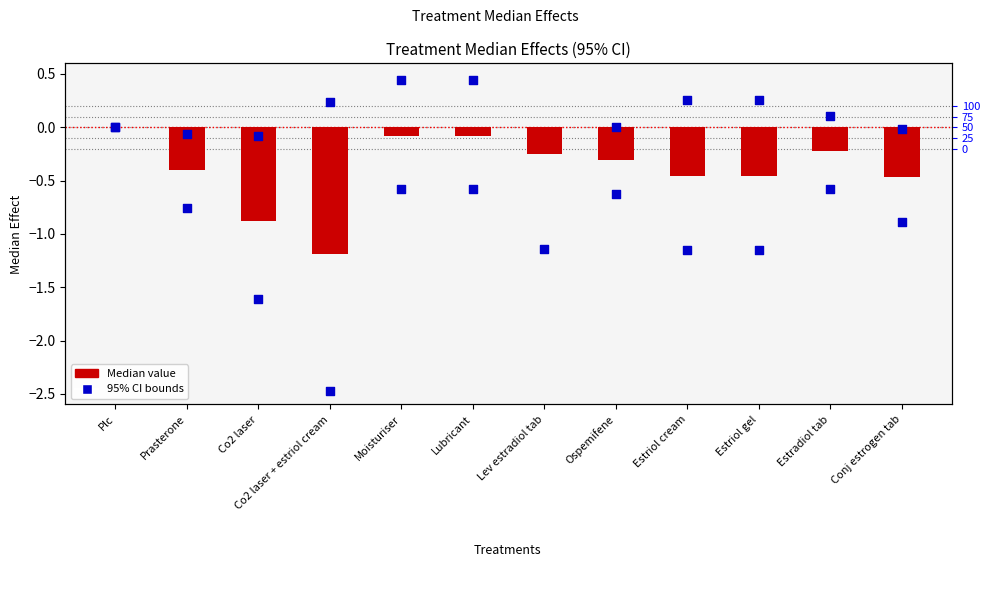

Which series contains the lowest Y value?

Lower95